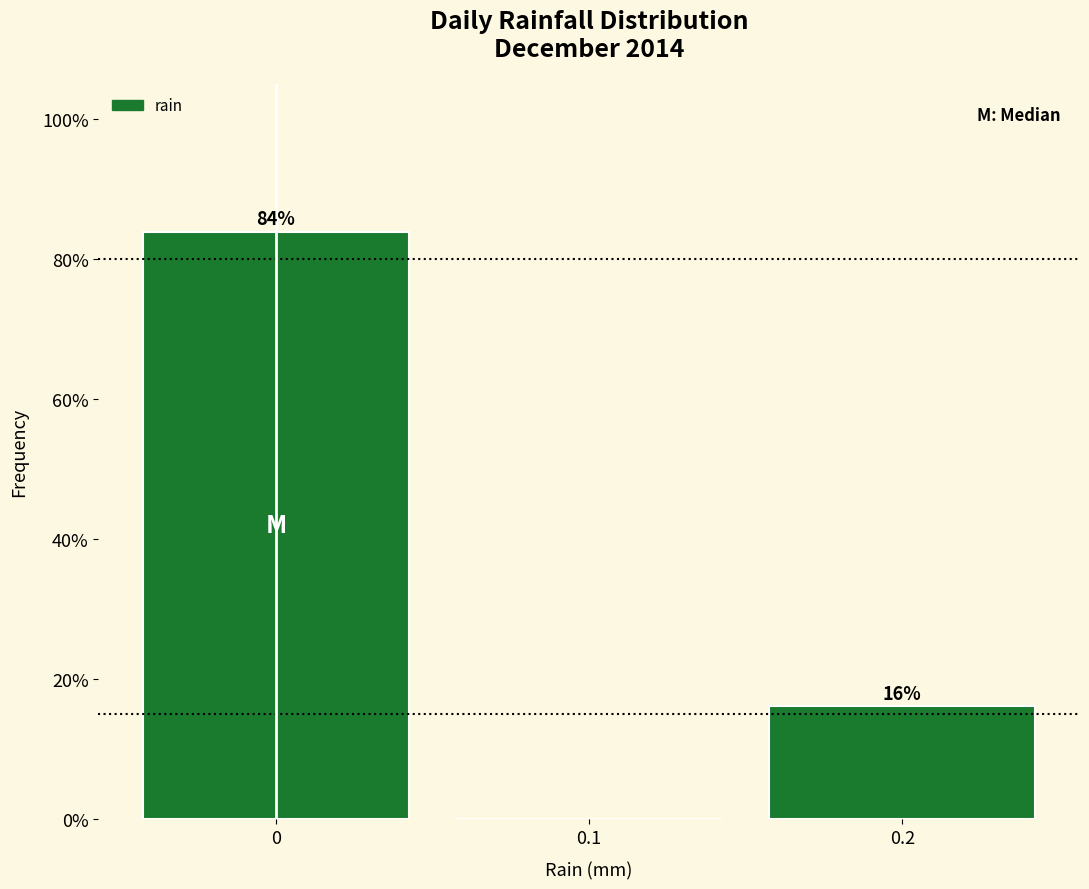

Over which range of the x-axis is the bar tallest?

-0.05 to 0.05